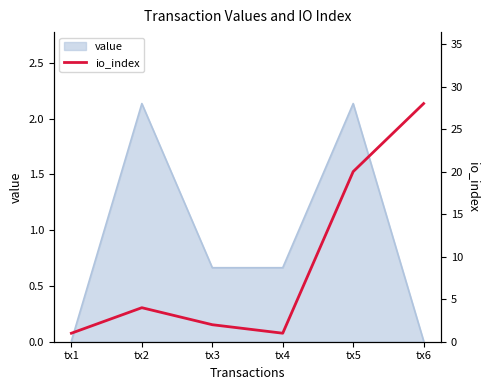

The value series shows 0.0 at tx6. True or false?

True